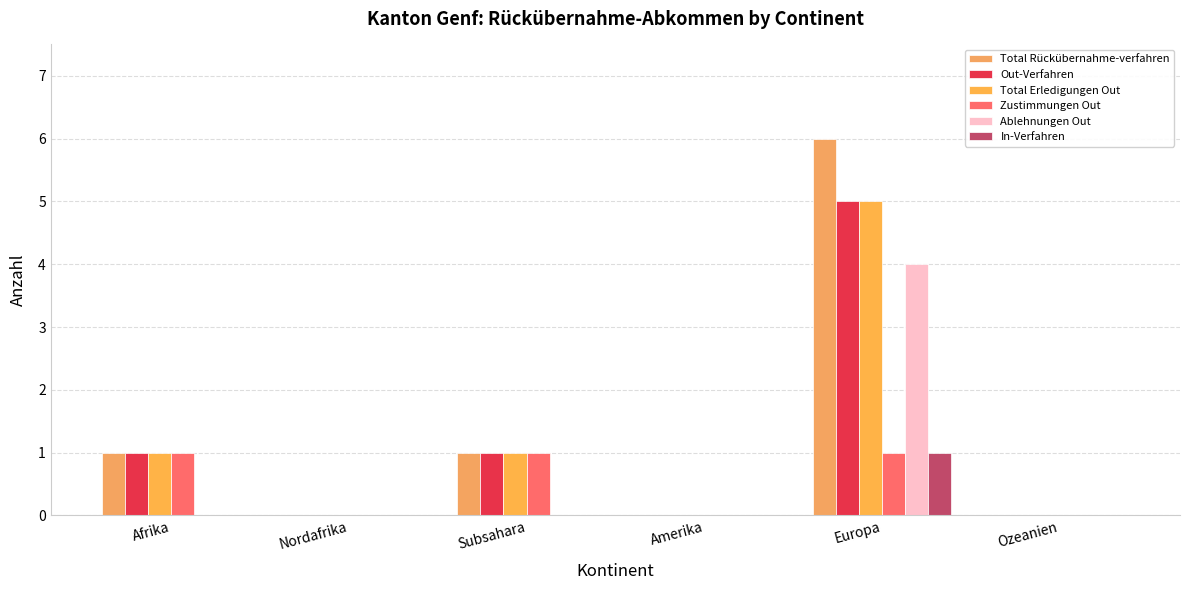

How many categories are shown in the chart?

6